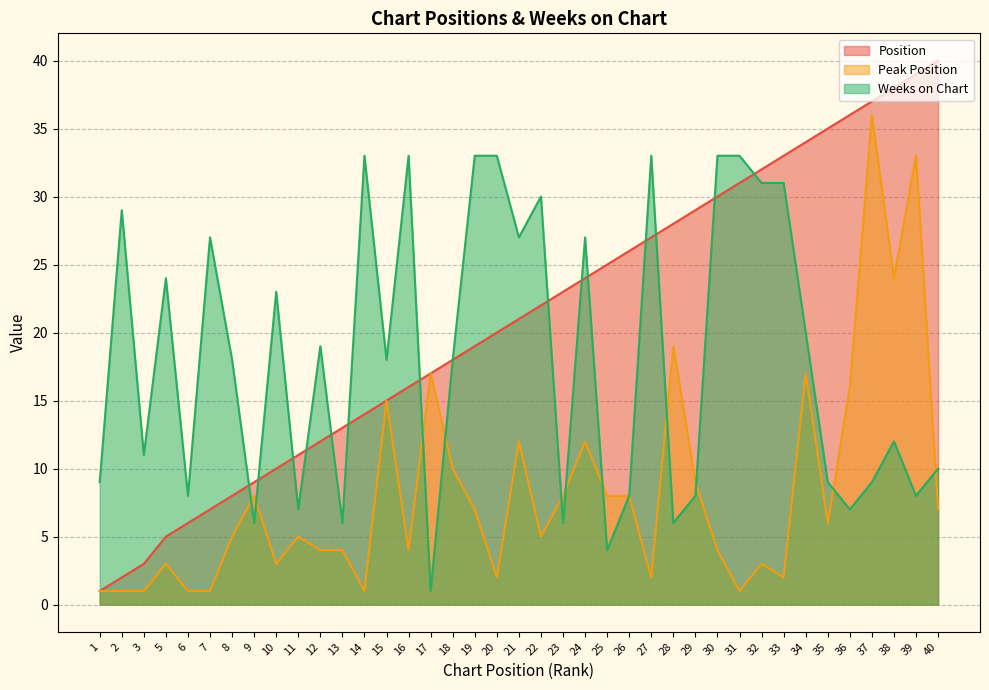

Read the Peak Position value at 24, to the nearest 5.

10